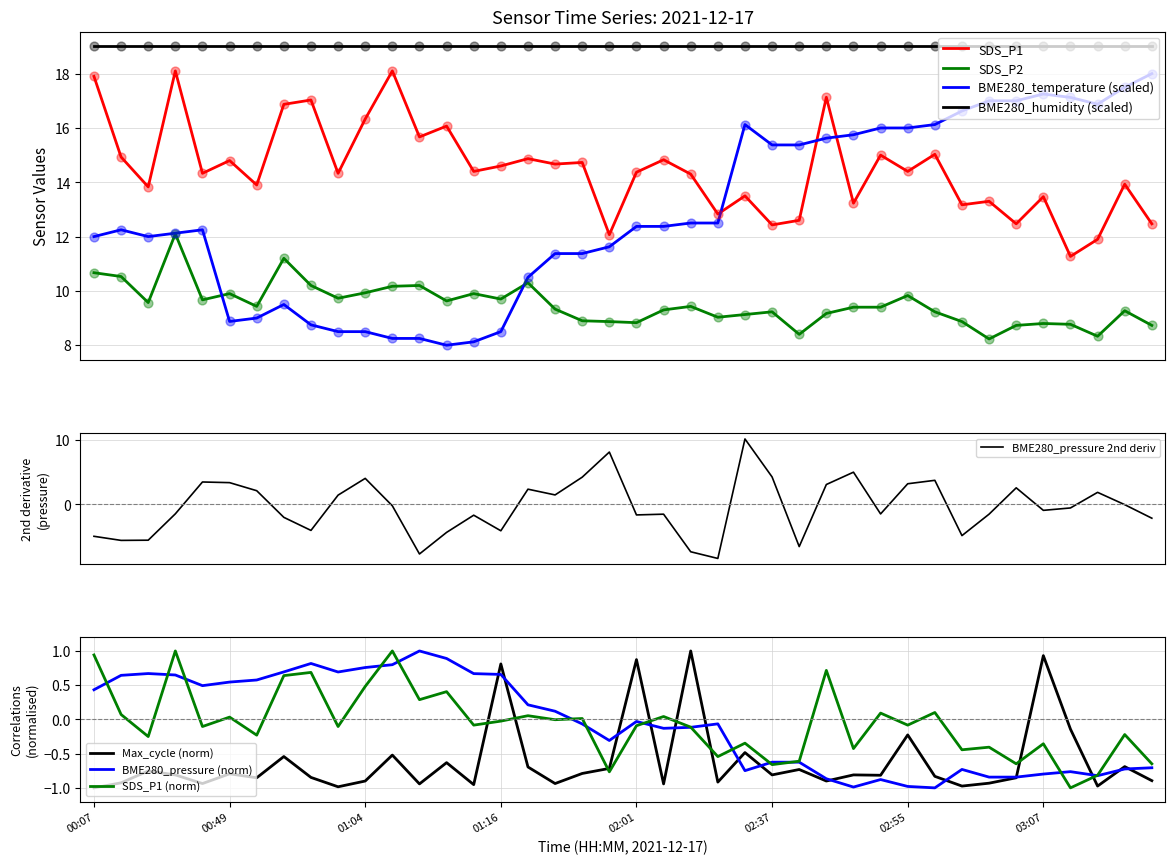

What is the total value across all series at 02:32?

38.8